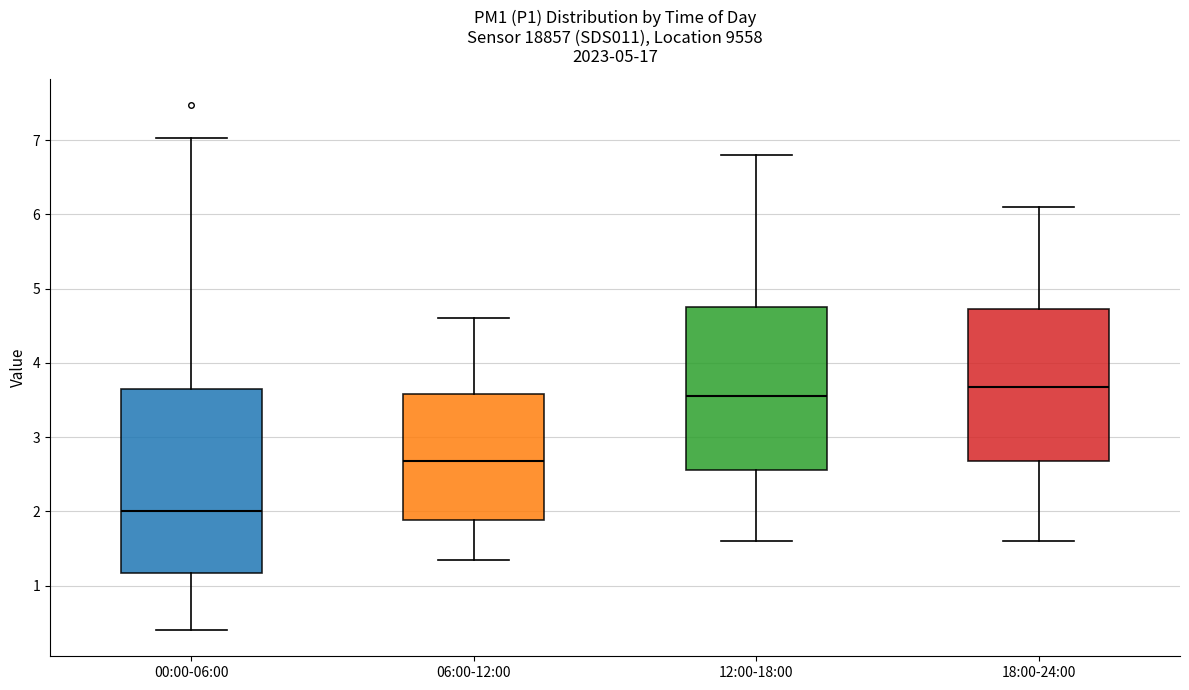

Comparing the boxes themselves (not the whiskers), which one is the tallest?

00:00-06:00